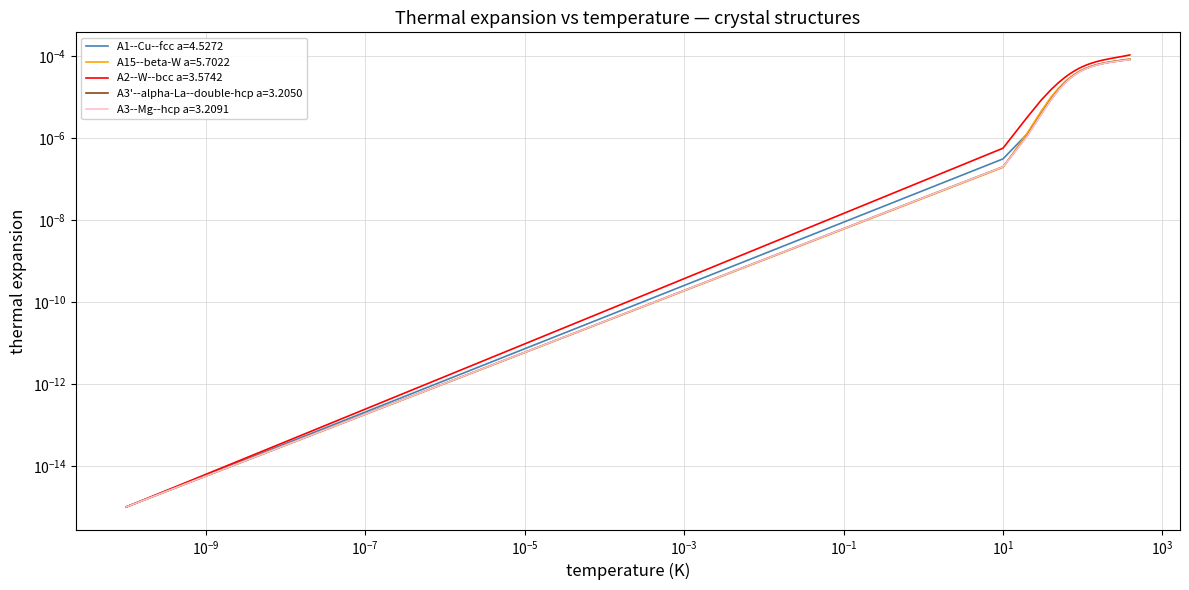

How many lines are shown in the chart?

5